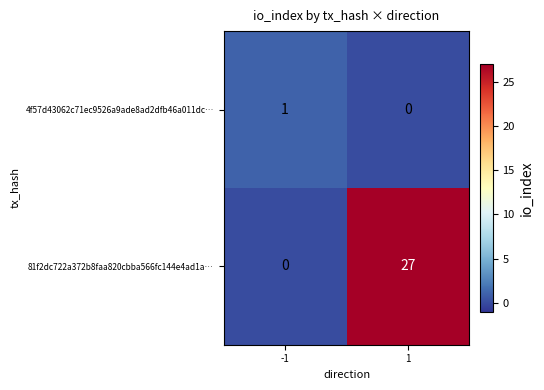

Is it true that 4f57d43062c71ec9526a9ade8ad2dfb46a011dc… equals 0 at 1?

True